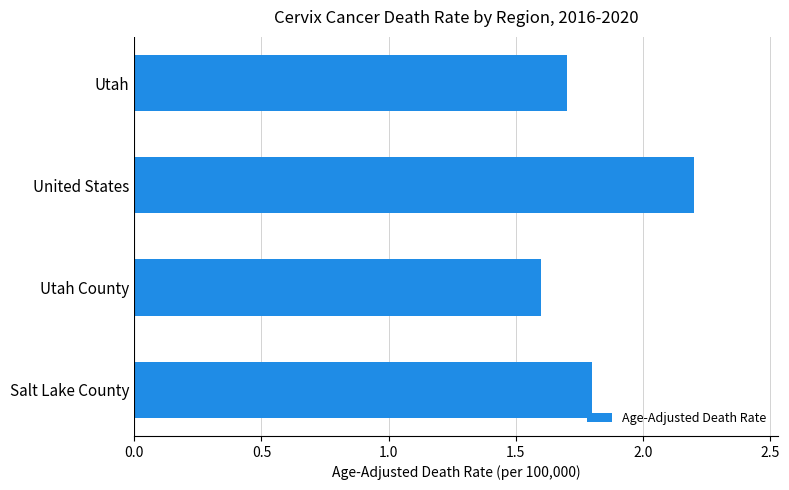

What is the difference between the maximum and minimum values?

0.6